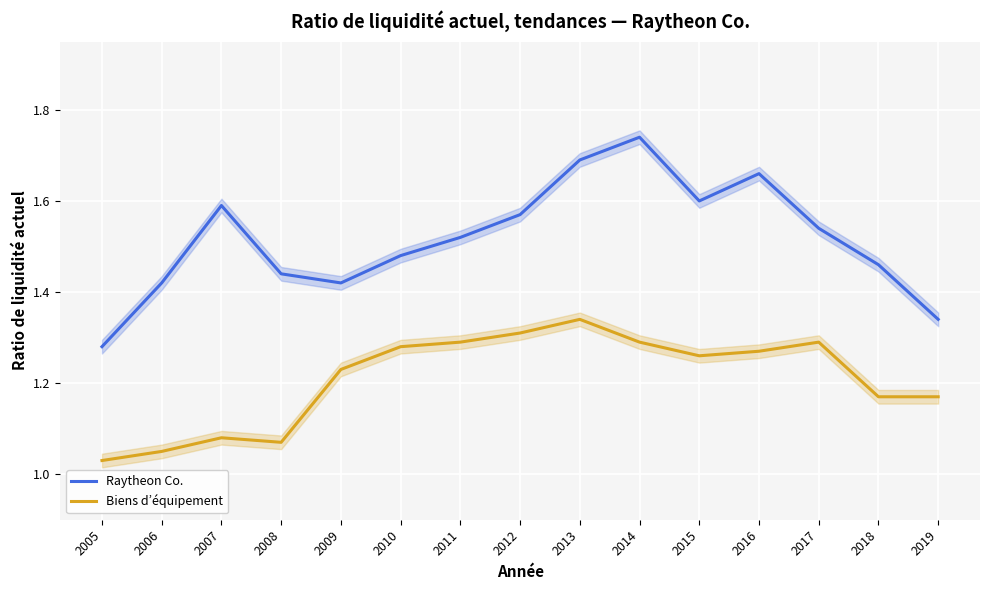

Reading left to right, extract all data points from this chart.

Raytheon Co.: 2005=1.3	2006=1.4	2007=1.6	2008=1.4	2009=1.4	2010=1.5	2011=1.5	2012=1.6	2013=1.7	2014=1.7	2015=1.6	2016=1.7	2017=1.5	2018=1.5	2019=1.3
Biens d’équipement: 2005=1.0	2006=1.1	2007=1.1	2008=1.1	2009=1.2	2010=1.3	2011=1.3	2012=1.3	2013=1.3	2014=1.3	2015=1.3	2016=1.3	2017=1.3	2018=1.2	2019=1.2